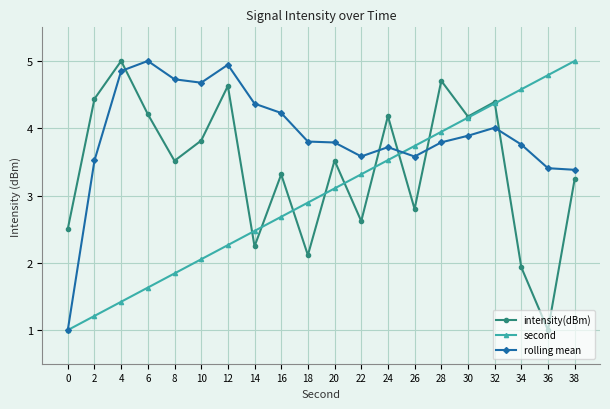

Reading left to right, what are all the values shown in this chart?

intensity(dBm): 2.5	4.4	5.0	4.2	3.5	3.8	4.6	2.2	3.3	2.1	3.5	2.6	4.2	2.8	4.7	4.2	4.4	1.9	1.0	3.2
second: 1.0	1.2	1.4	1.6	1.8	2.1	2.3	2.5	2.7	2.9	3.1	3.3	3.5	3.7	3.9	4.2	4.4	4.6	4.8	5.0
rolling mean: 1.0	3.5	4.9	5.0	4.7	4.7	4.9	4.4	4.2	3.8	3.8	3.6	3.7	3.6	3.8	3.9	4.0	3.8	3.4	3.4